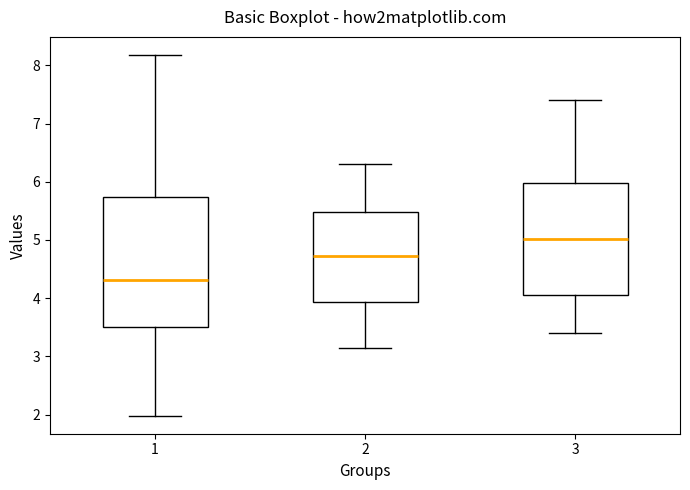

Comparing the boxes themselves (not the whiskers), which one is the tallest?

1